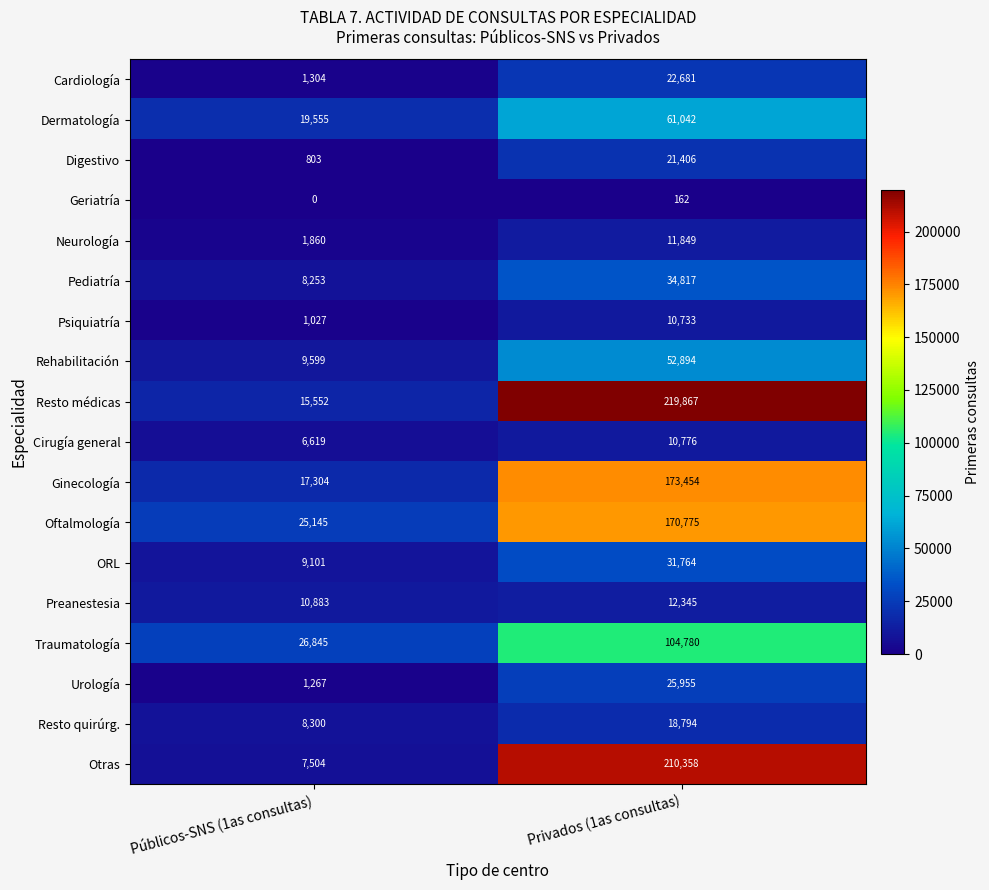

How many categories are shown in the chart?

2